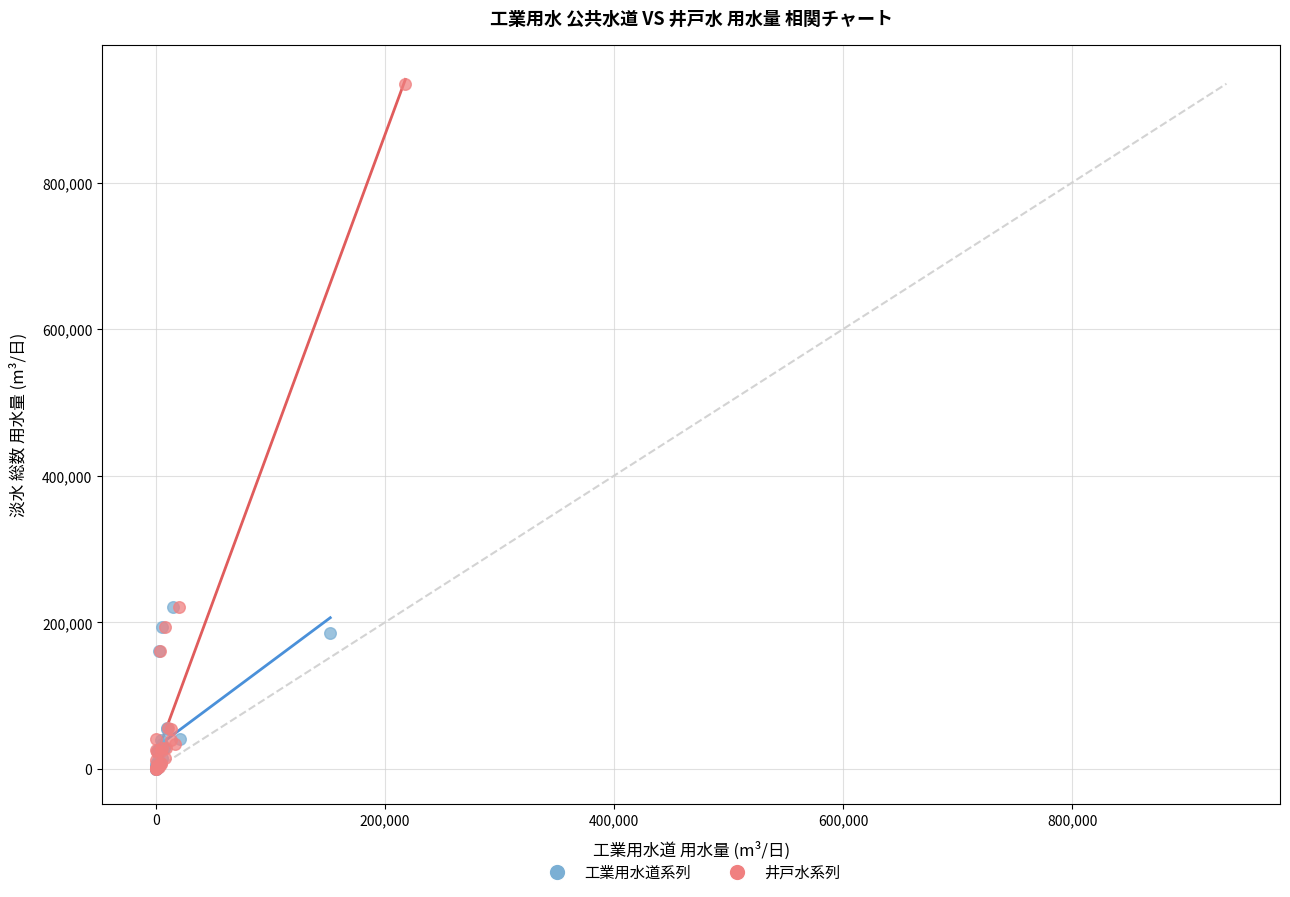

Which series has the largest Y range (max minus min)?

井戸水系列